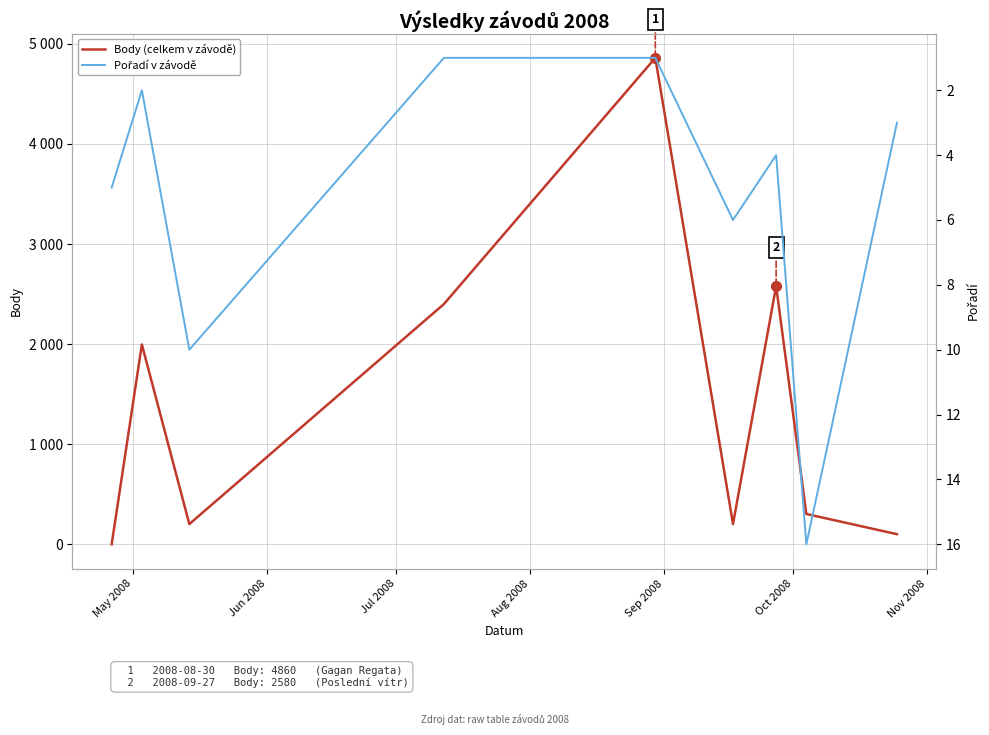

True or false: Pořadí v závodě and Body (celkem v závodě) intersect in this chart.

True